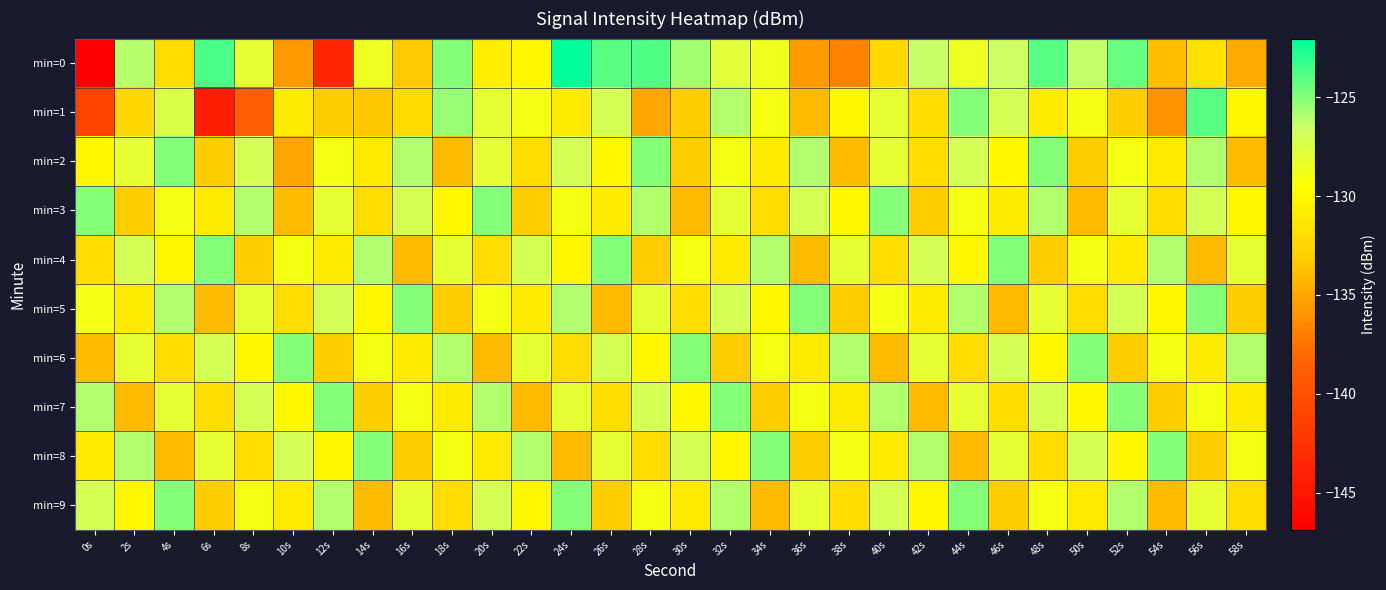

How many series are shown in this chart?

10